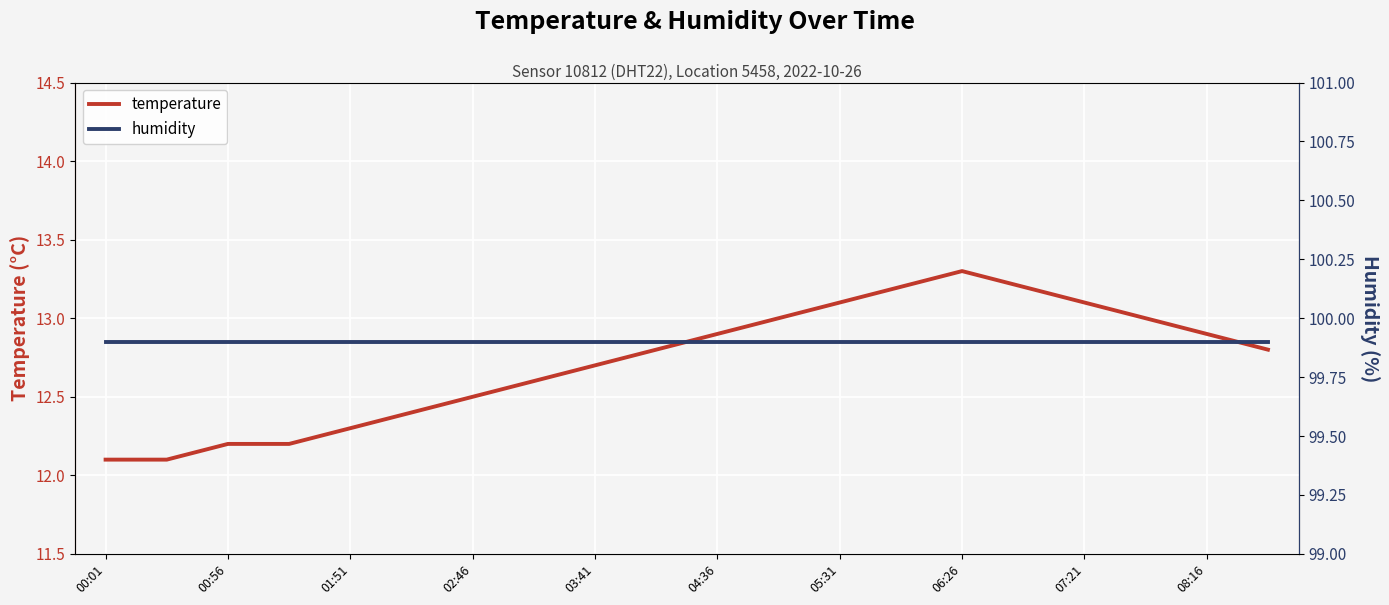

The humidity series shows 137.3 at 17. True or false?

False